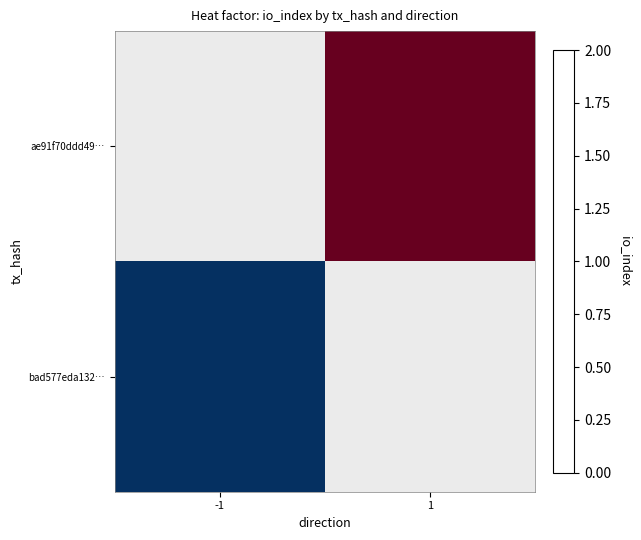

Which category has the lowest value in the ae91f70ddd49… series?

-1